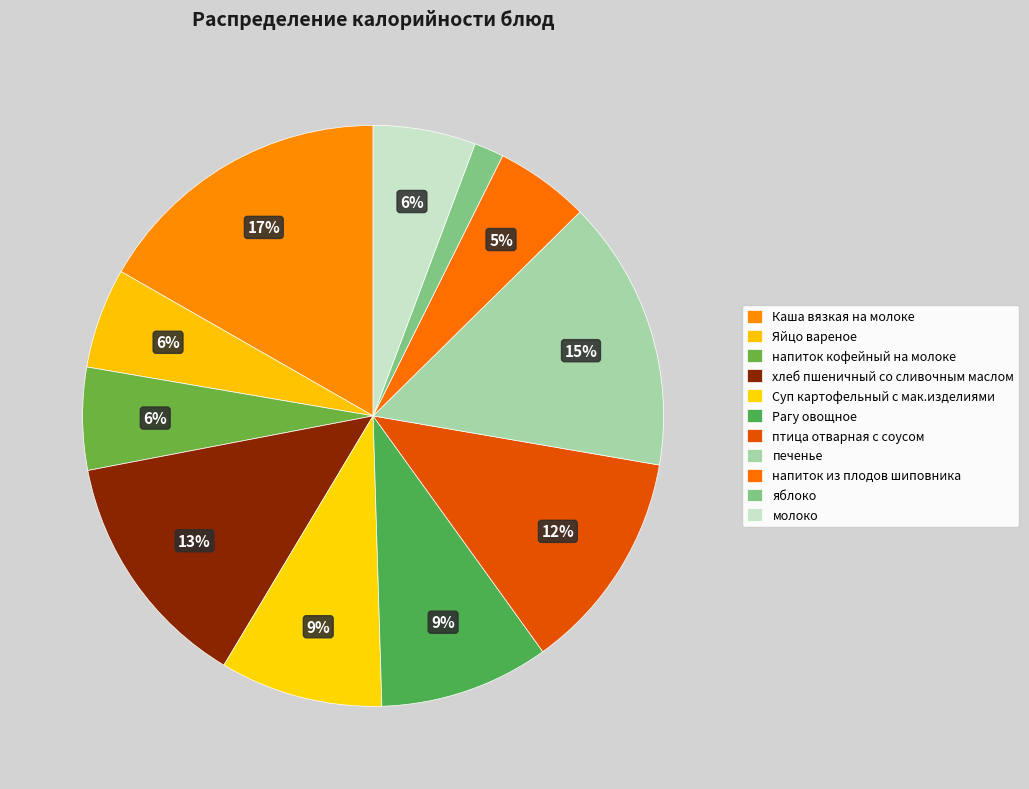

Between хлеб пшеничный со сливочным маслом and яблоко, which is larger?

хлеб пшеничный со сливочным маслом